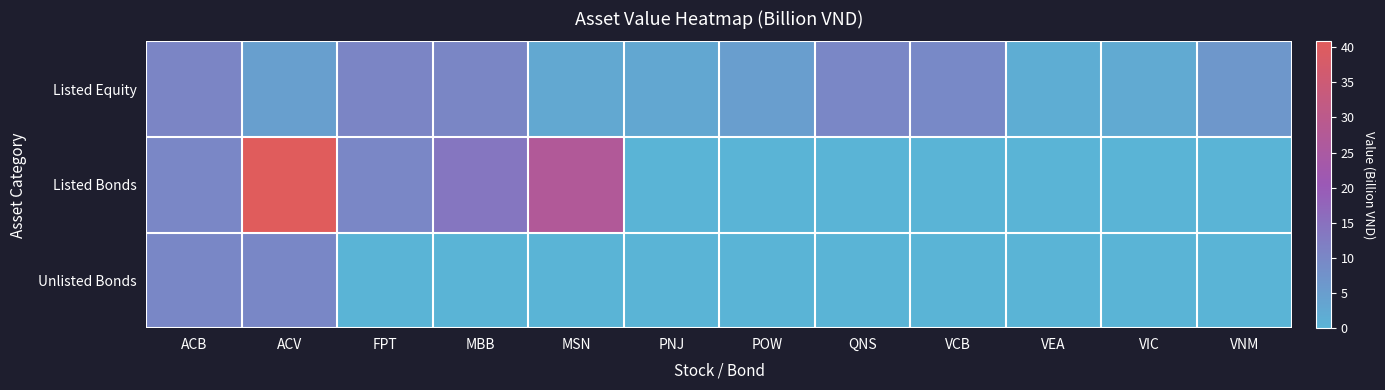

What is the difference between the highest and lowest values at VEA?

1.6